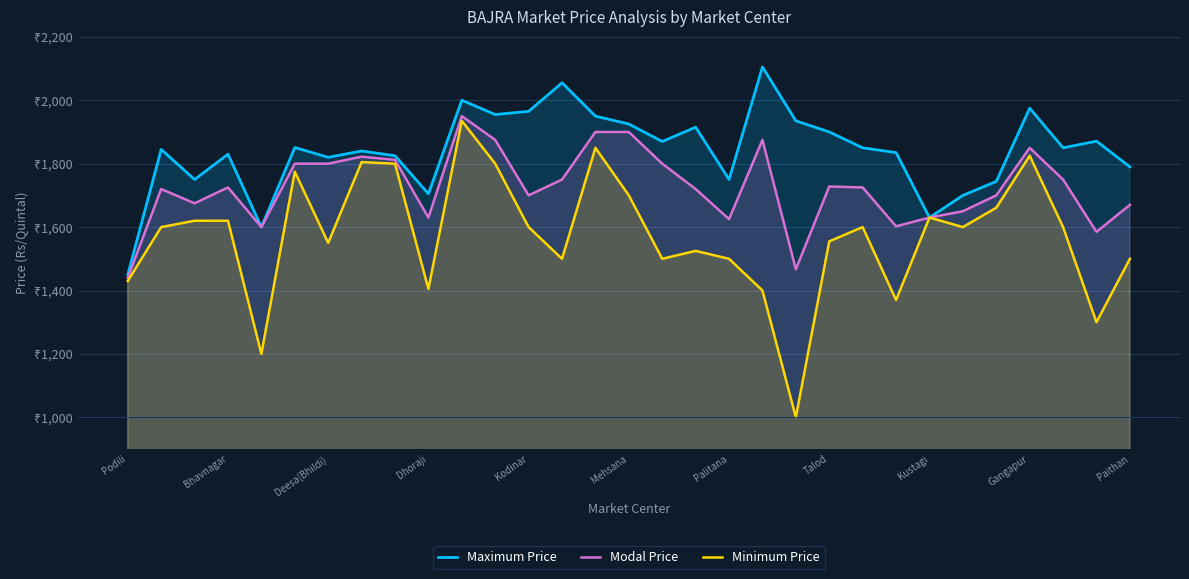

What is the smallest value displayed?

1000.0